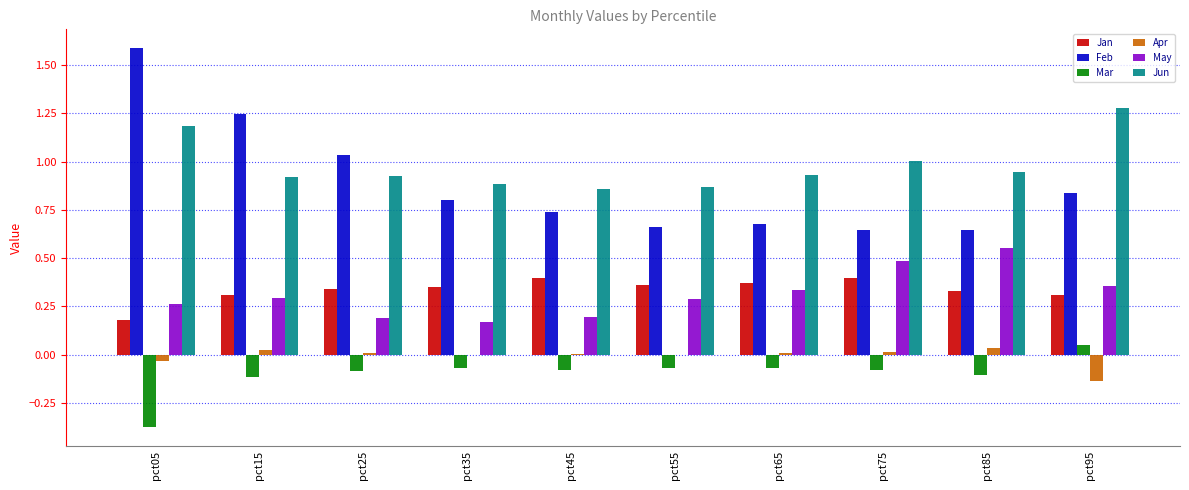

The Feb series shows 0.4 at pct95. True or false?

False